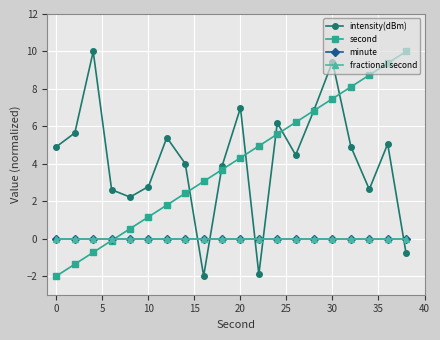

How many times do intensity(dBm) and second cross each other?

7